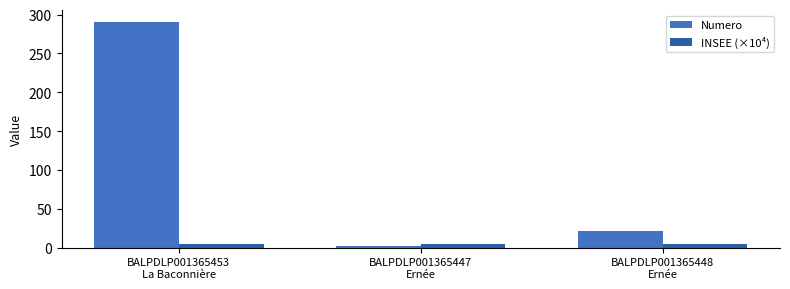

Reading left to right, transcribe all the data shown in this chart.

Numero: 291.0	2.0	22.0
INSEE (×10⁴): 5.3	5.3	5.3